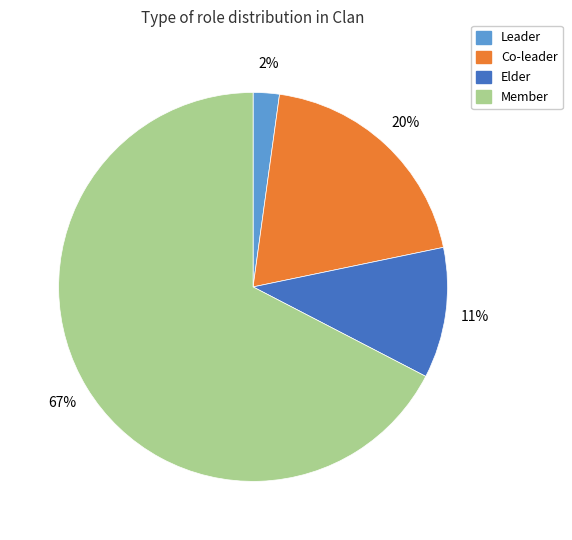

Is the sum of Member and Co-leader greater than half?

Yes